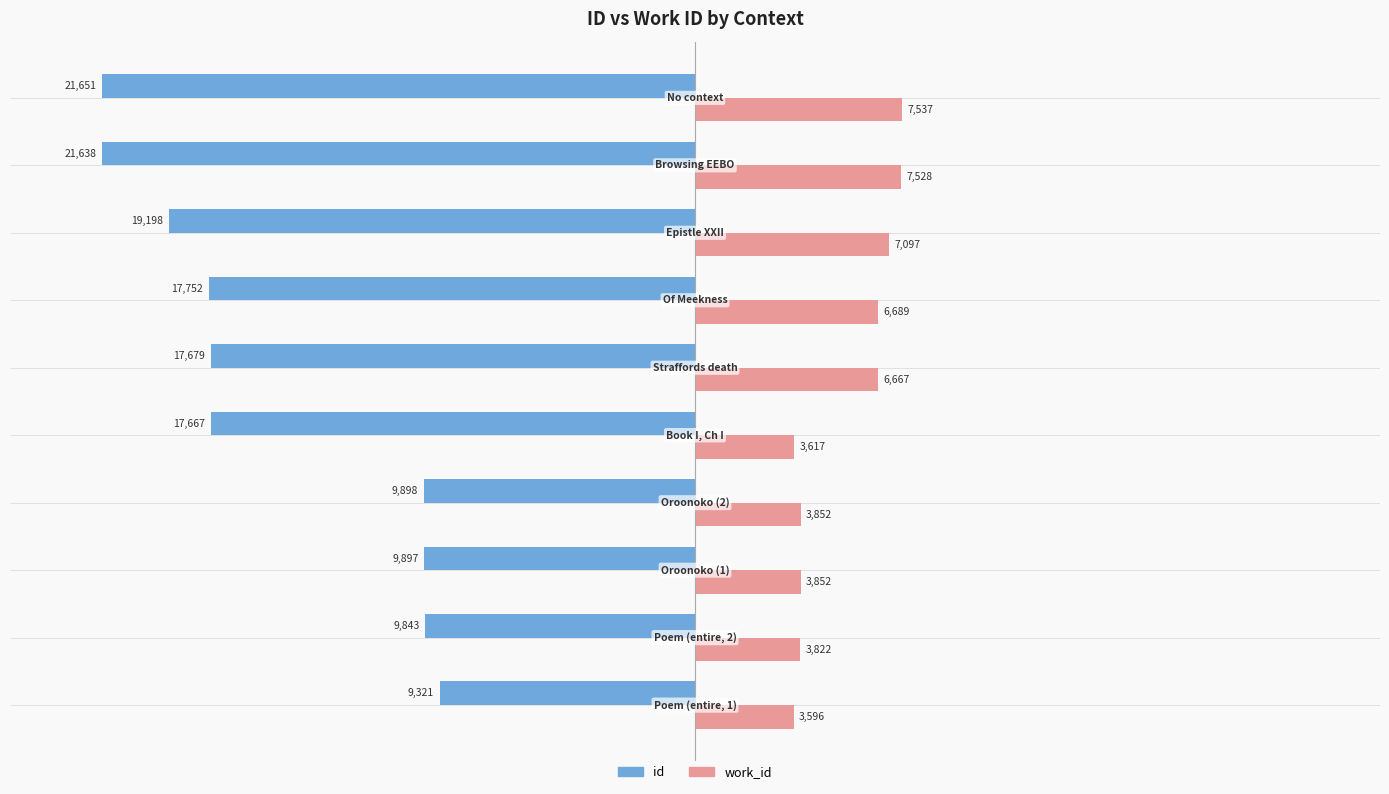

Which series has the widest spread of values?

id